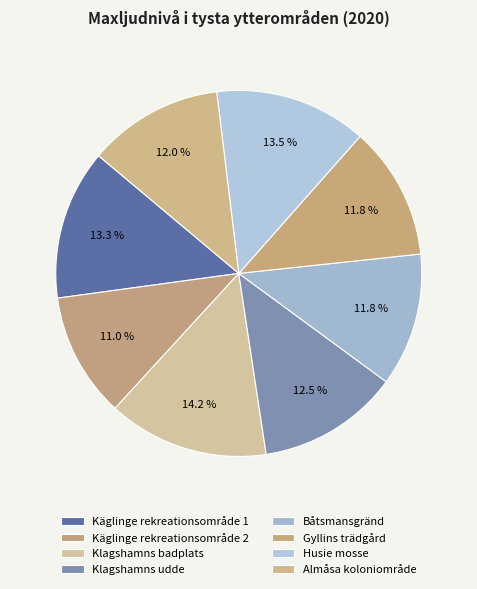

Does Almåsa koloniområde represent more than half of the total?

No